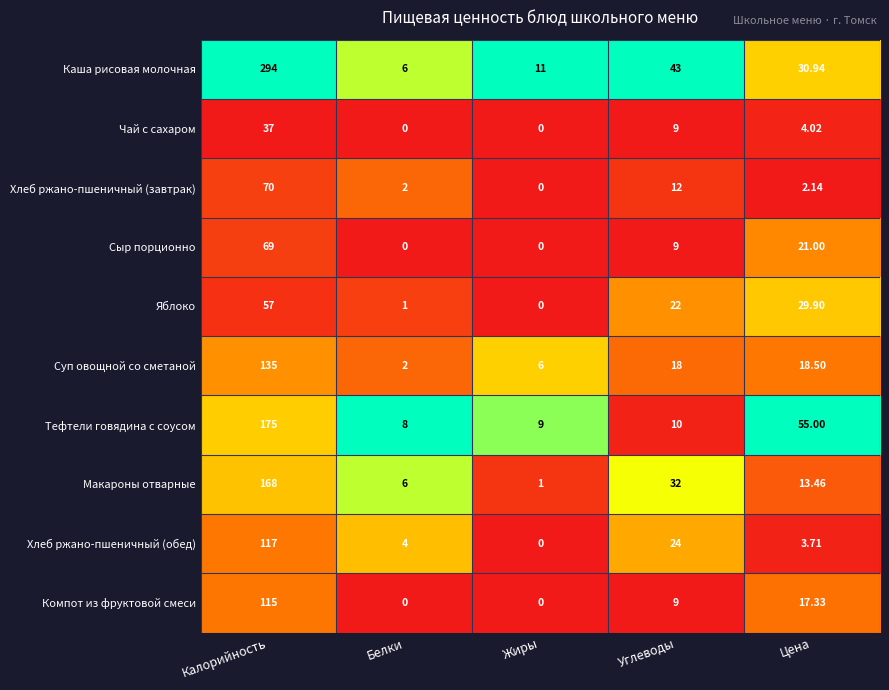

Where is Суп овощной со сметаной nearest to the value 68?

Цена